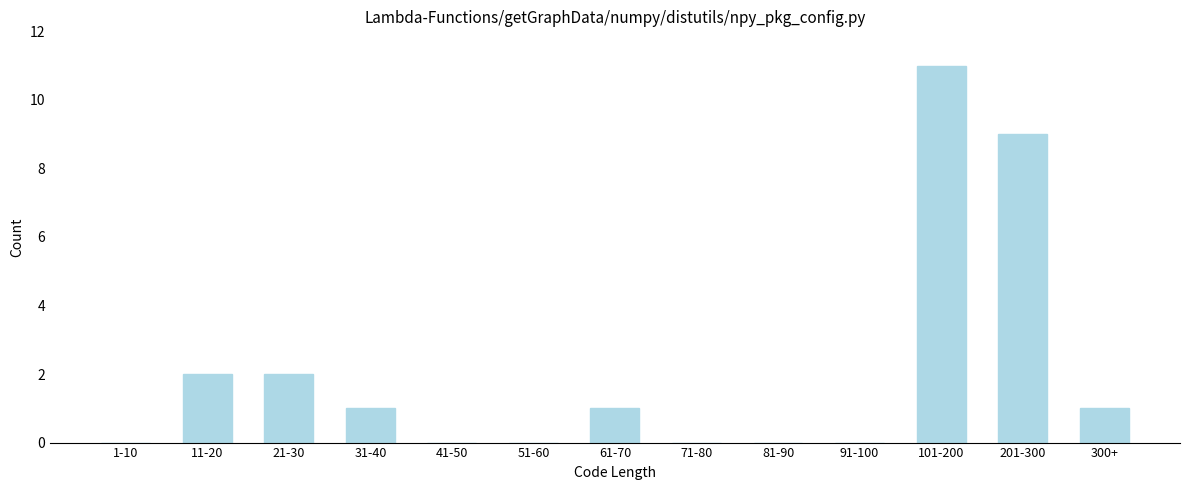

Reading left to right, extract all data points from this chart.

1-10=0	11-20=2	21-30=2	31-40=1	41-50=0	51-60=0	61-70=1	71-80=0	81-90=0	91-100=0	101-200=11	201-300=9	300+=1